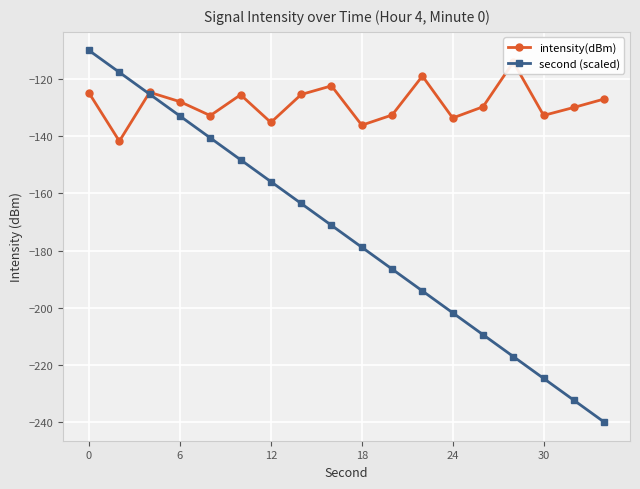

How many lines are shown in the chart?

2